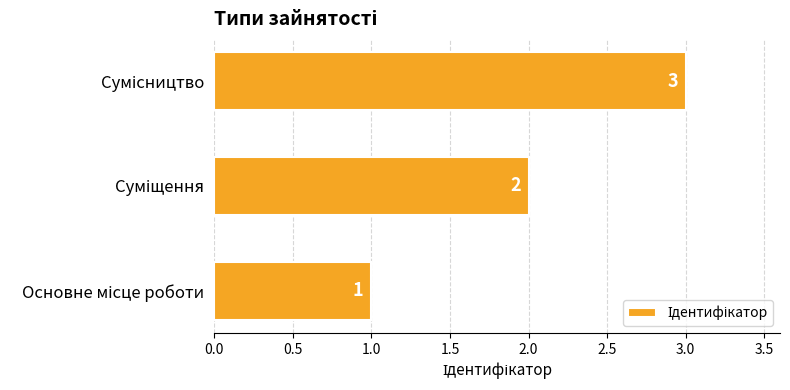

What is the difference between the maximum and minimum values?

2